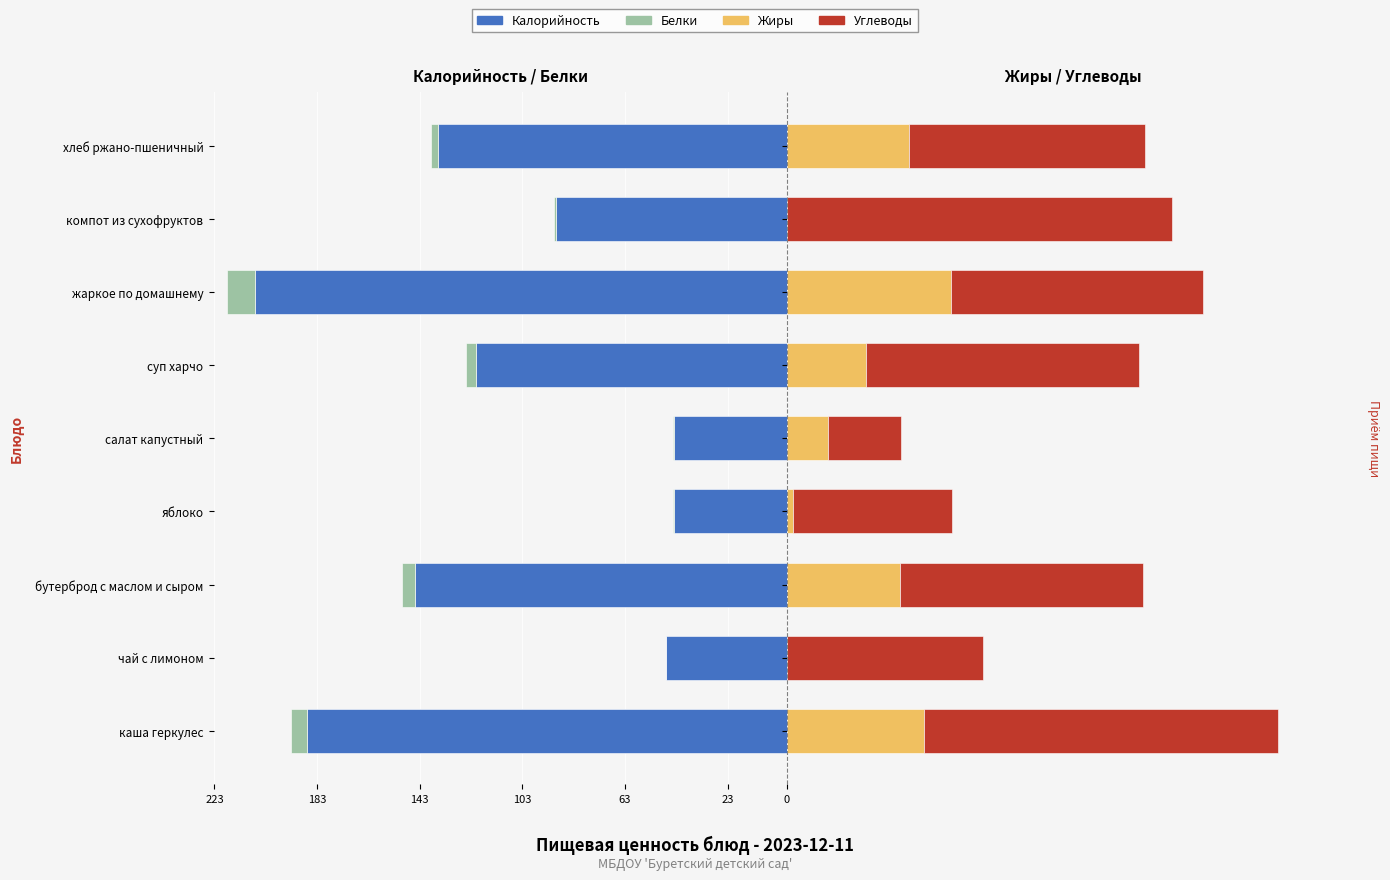

Are the bars horizontal?

Yes